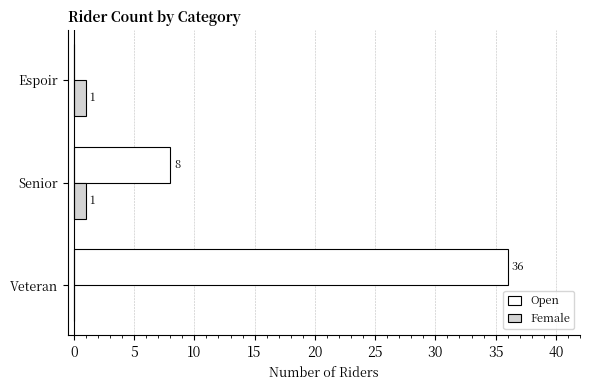

Which category has the highest value across all series?

Veteran